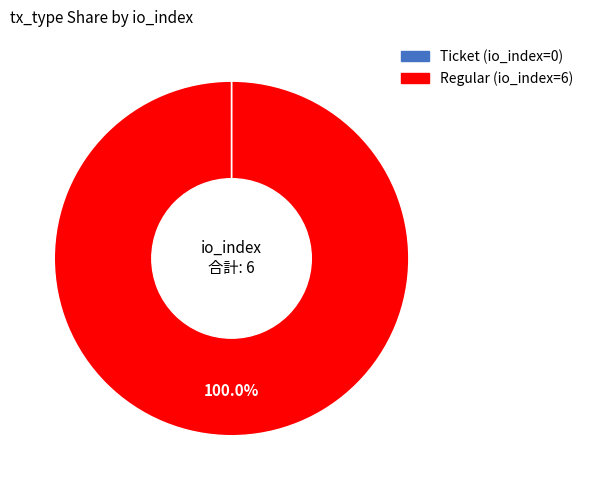

What is the largest slice in the pie chart?

Regular (io_index=6)